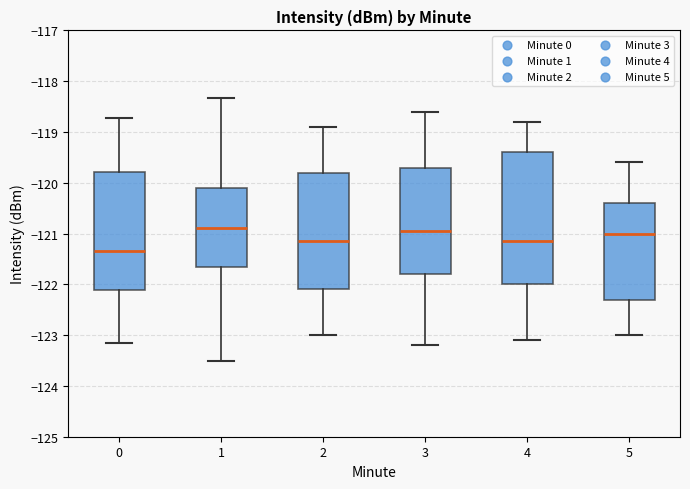

Comparing the boxes themselves (not the whiskers), which one is the tallest?

4